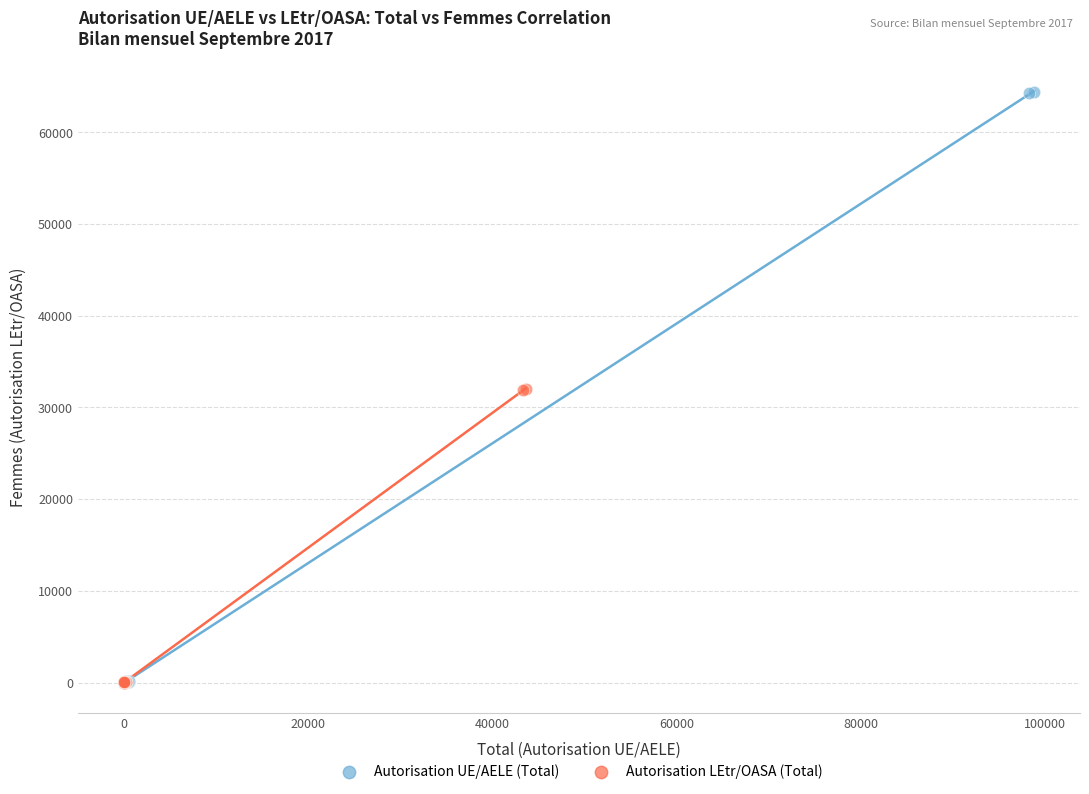

Which series has the widest spread of Y values?

Autorisation UE/AELE (Total)